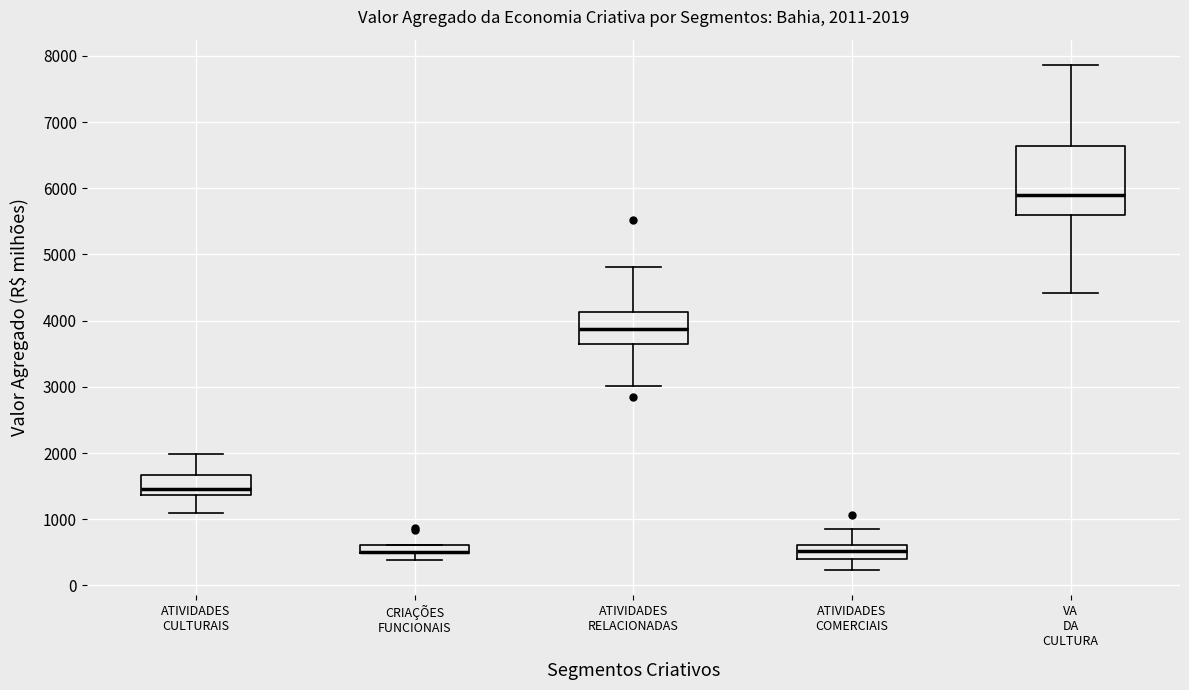

Comparing the boxes themselves (not the whiskers), which one is the tallest?

VA DA CULTURA